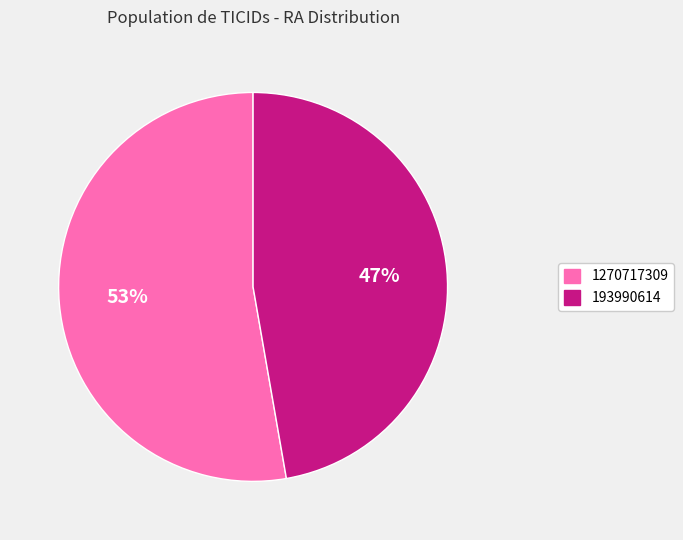

Which category accounts for the majority?

1270717309